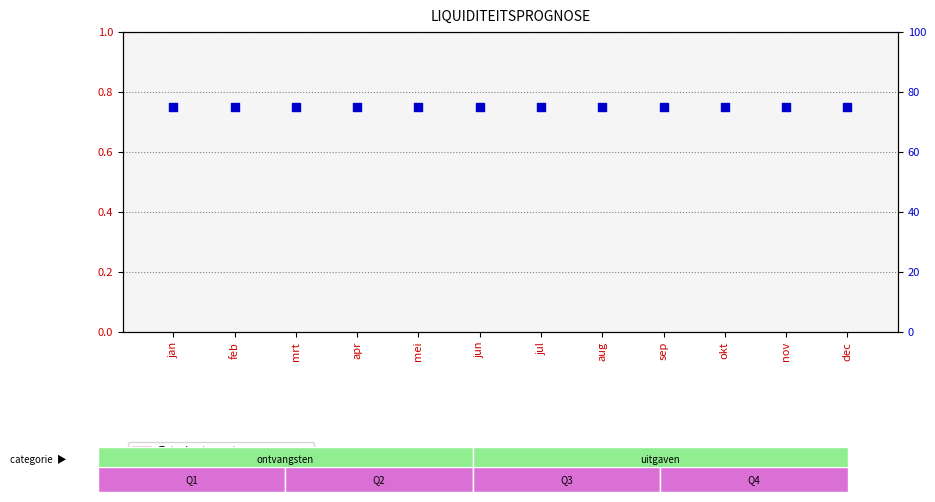

Which series has the largest total across all categories?

percentile rank within the sample